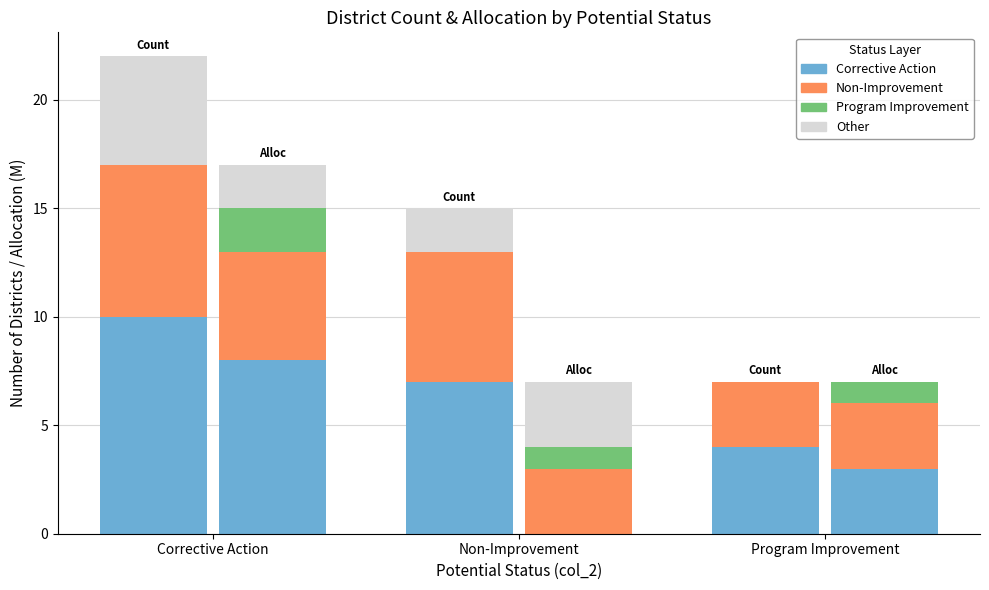

Is the value of Count (NI layer) at Non-Improvement greater than the value of Count (PI layer) at Program Improvement?

Yes